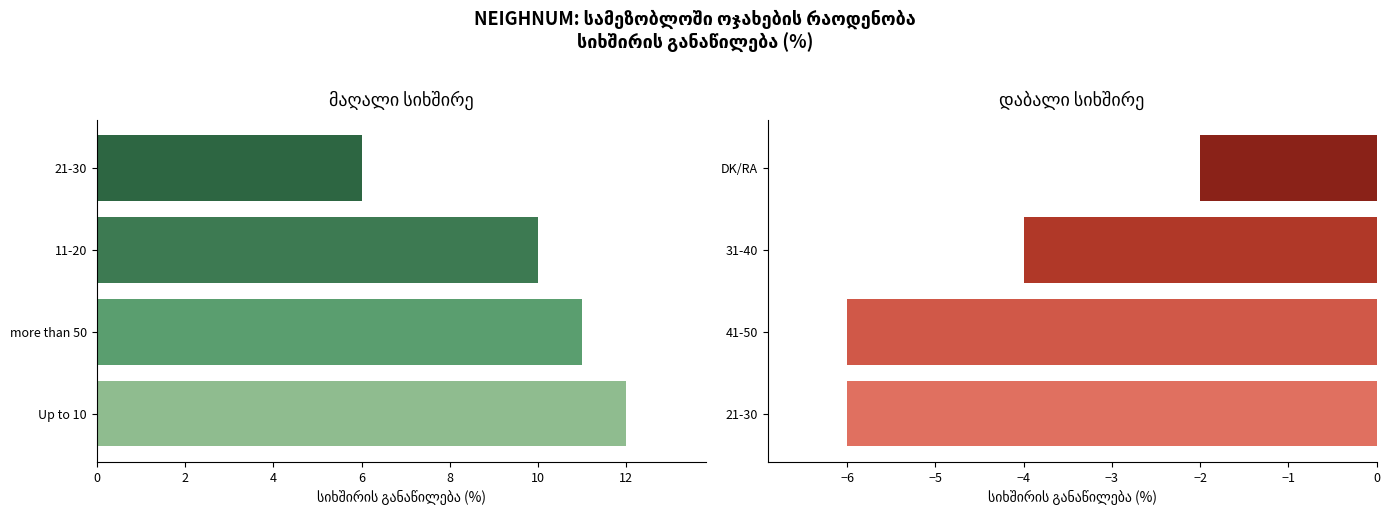

What is the value of the 2nd bar from the left?

-6